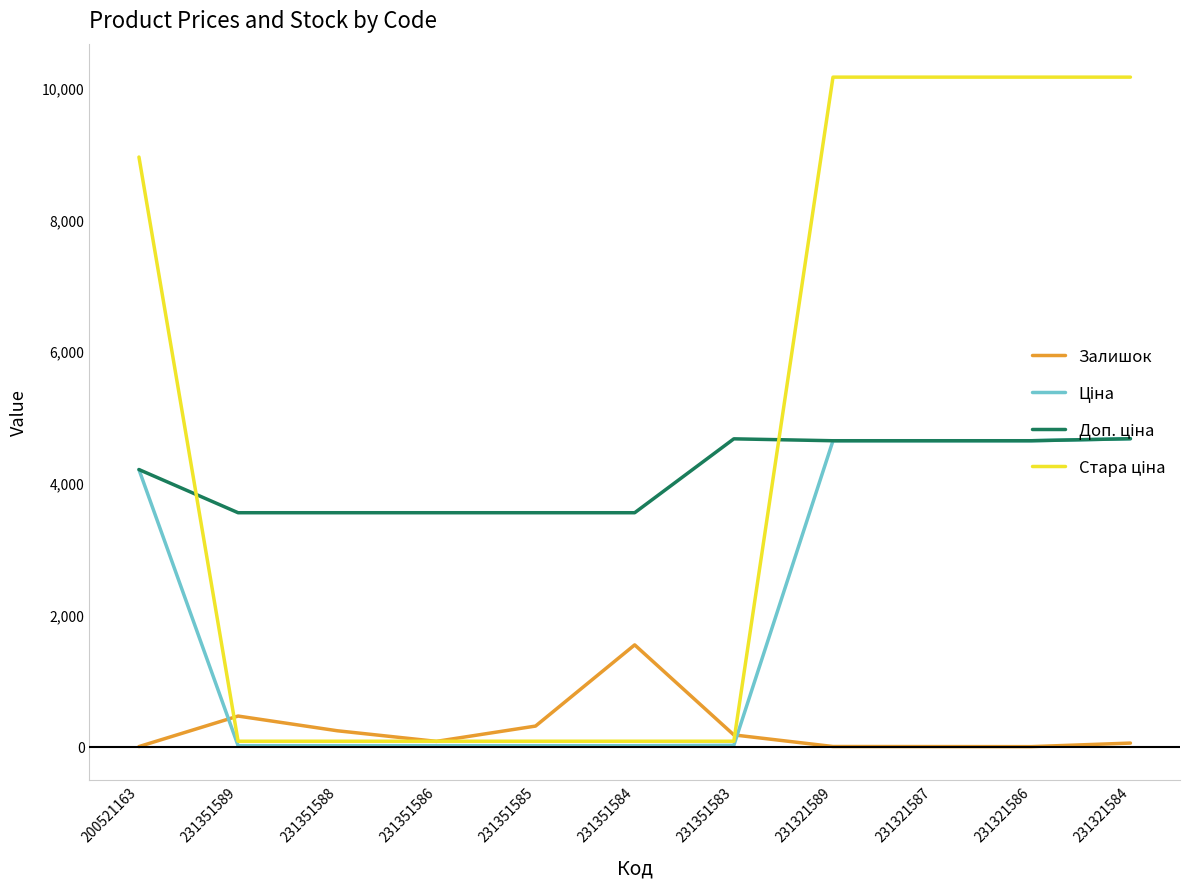

Does the chart display data point markers on the line(s)?

No